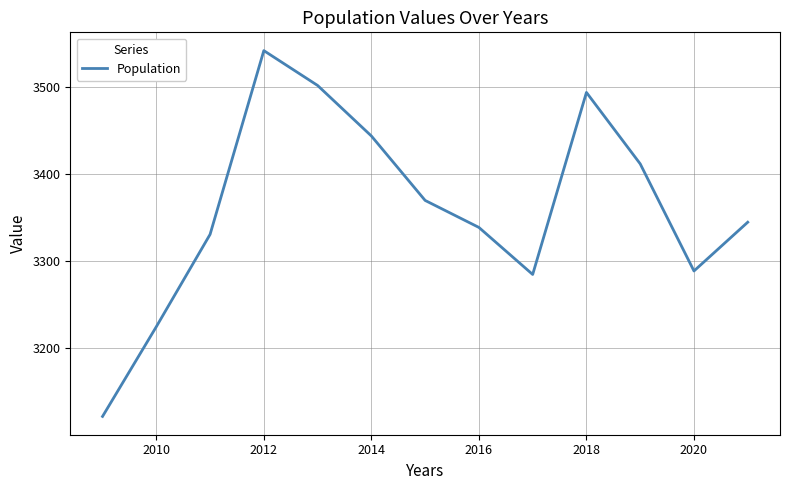

What is the difference between the maximum and minimum values?

420